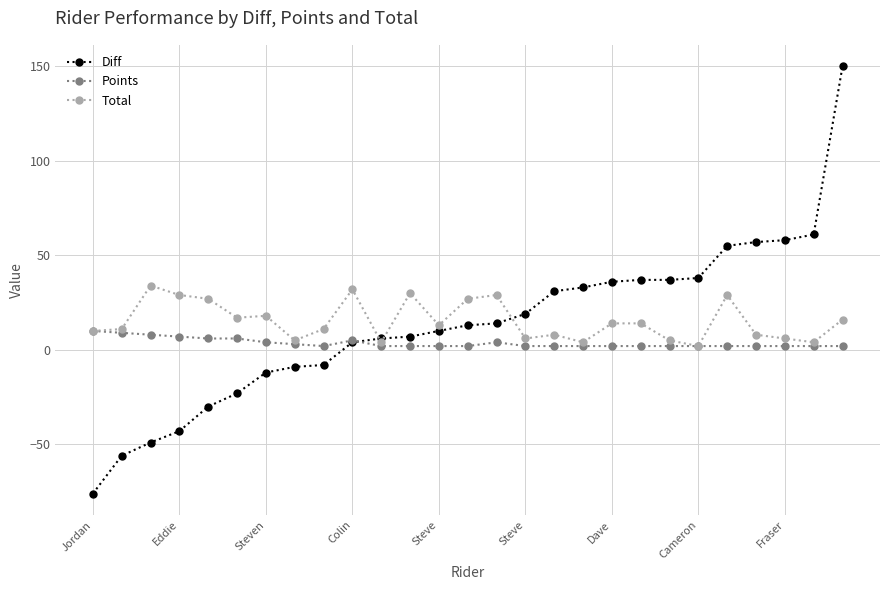

What is the smallest value displayed?

-76